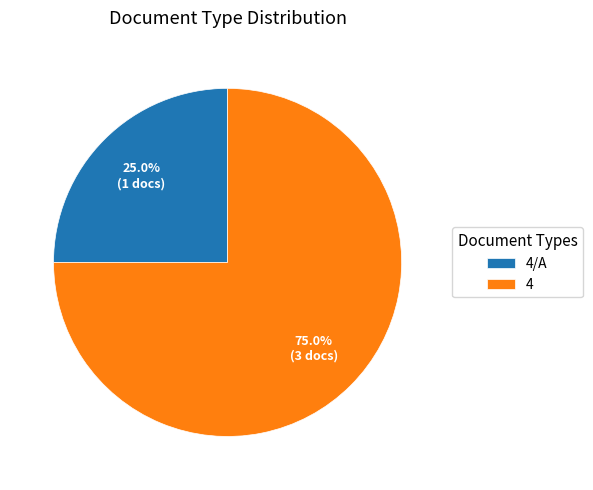

How many slices are in this pie chart?

2